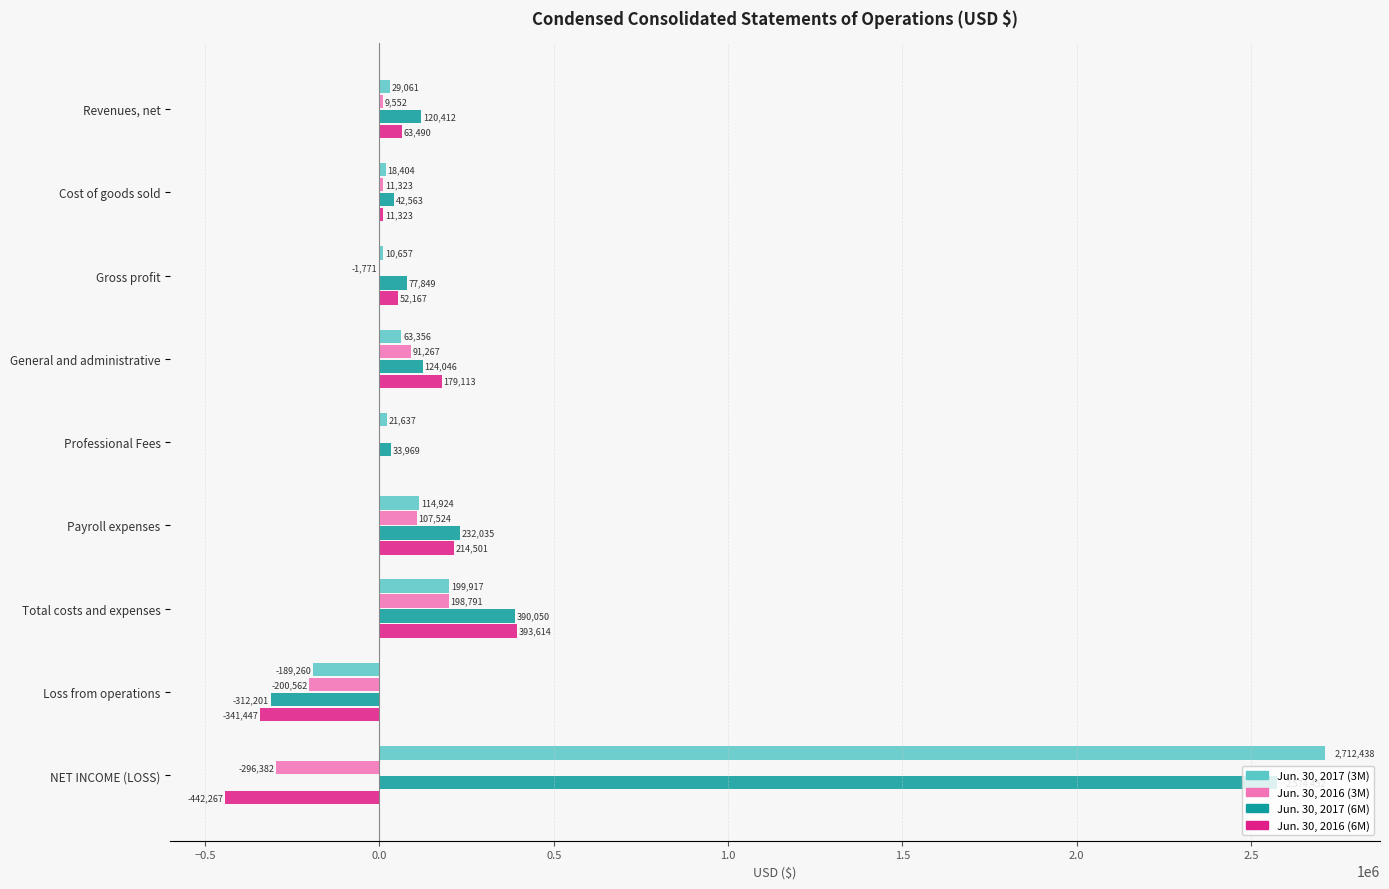

What is the sum of the Jun. 30, 2016 (3M) values at NET INCOME (LOSS) and Payroll expenses?

-188858